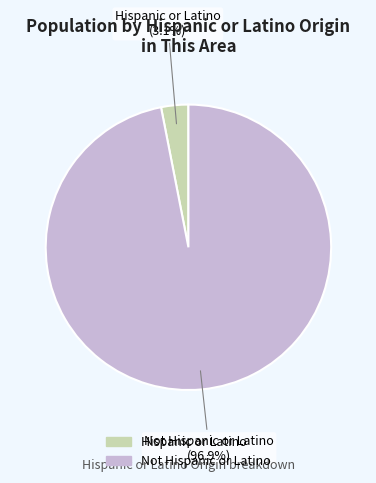

The Not Hispanic or Latino slice represents 97% of the pie. True or false?

True